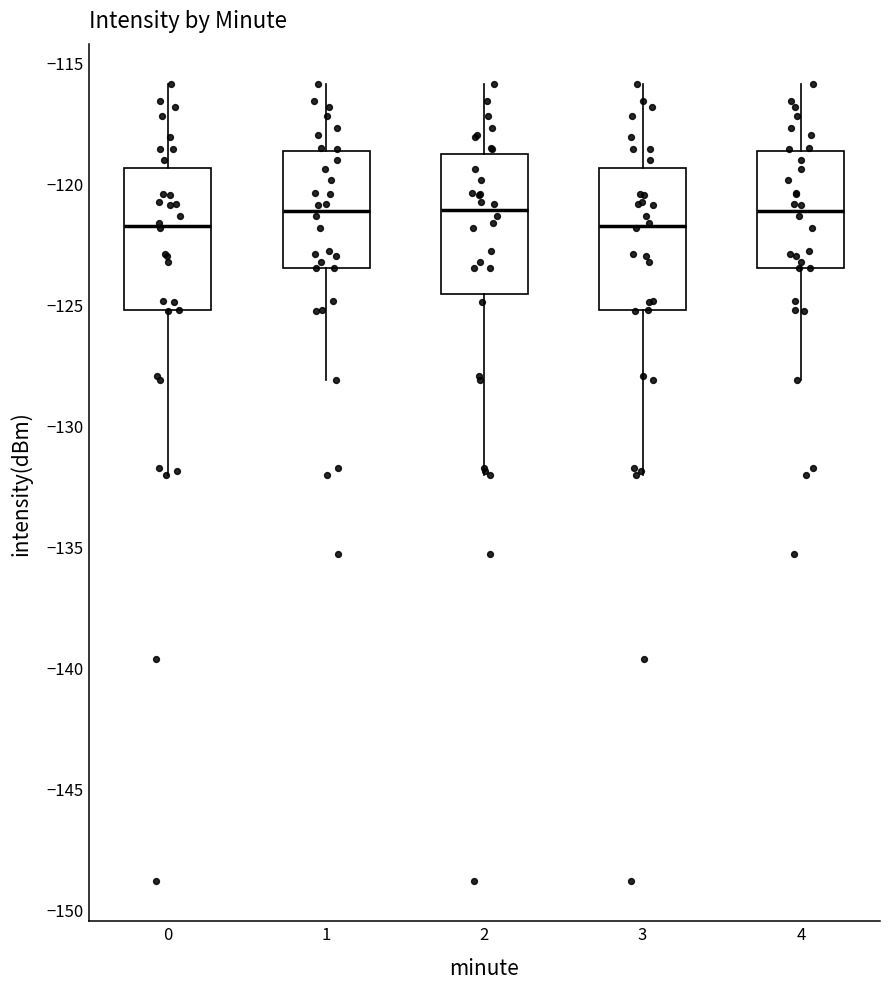

Reading left to right, read every box against the y-axis: the position of its median line, the range the box covers, and the ends of its whiskers. The values are not printed on the chart, so give them approximately, as read against the axis.

0: median -121.5, box -125.0 to -119.5, whiskers -132.0 to -116.0
1: median -121.0, box -123.5 to -118.5, whiskers -128.0 to -116.0
2: median -121.0, box -124.5 to -119.0, whiskers -132.0 to -116.0
3: median -121.5, box -125.0 to -119.5, whiskers -132.0 to -116.0
4: median -121.0, box -123.5 to -118.5, whiskers -128.0 to -116.0